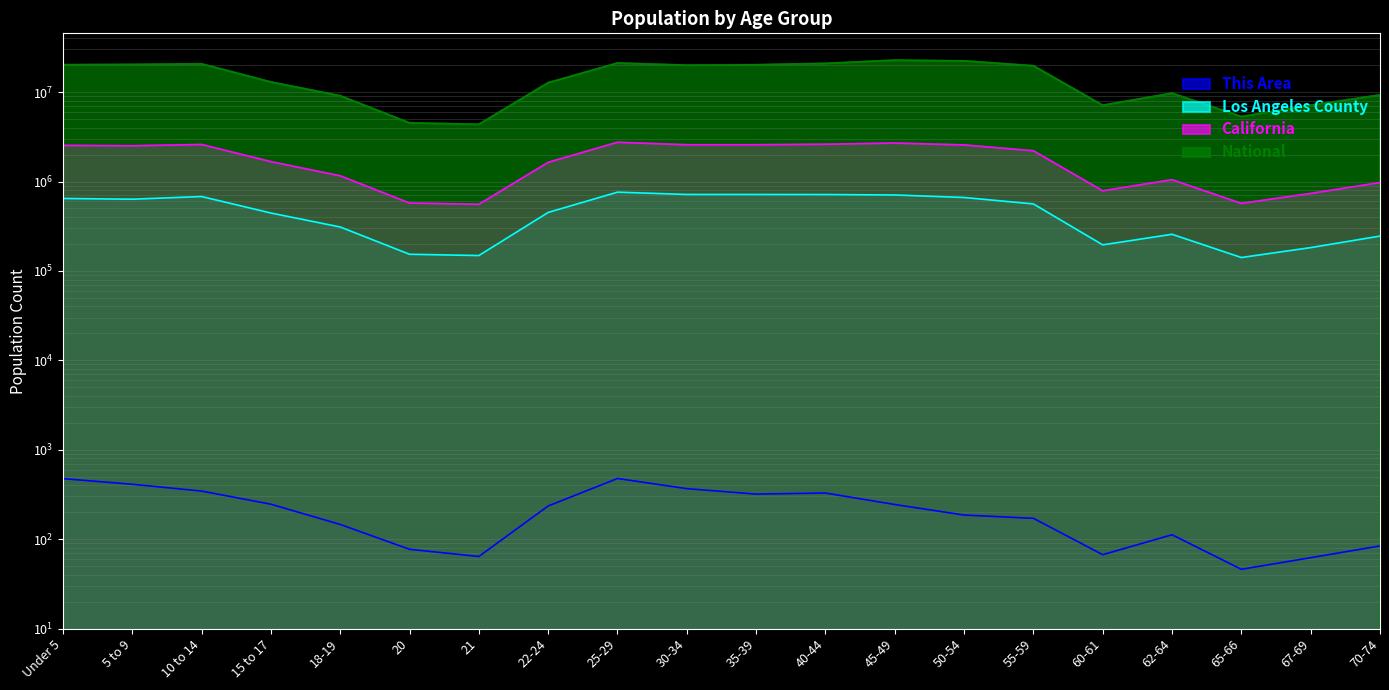

Is the value of National at 60-61 greater than the value of Los Angeles County at 50-54?

Yes